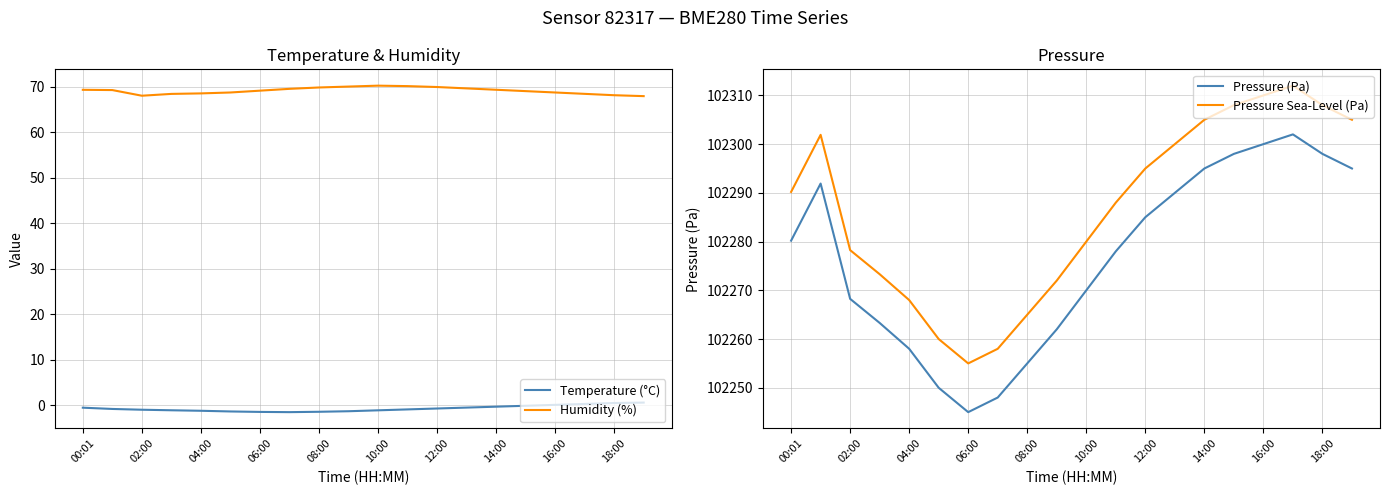

True or false: Pressure Sea-Level (Pa) has a value of 102305.0 at 19.

True